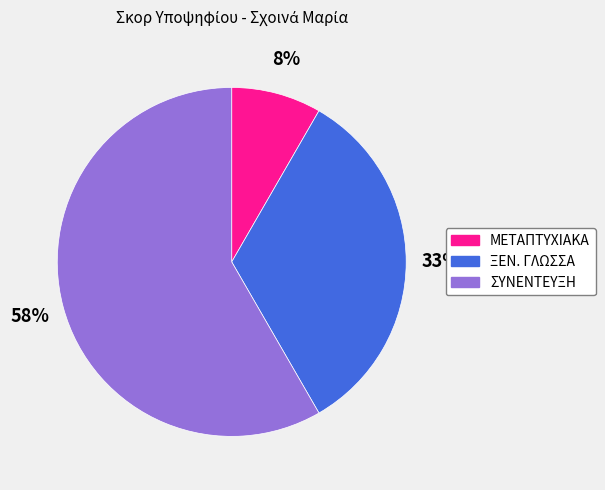

Is the sum of ΜΕΤΑΠΤΥΧΙΑΚΑ and ΞΕΝ. ΓΛΩΣΣΑ greater than half?

No